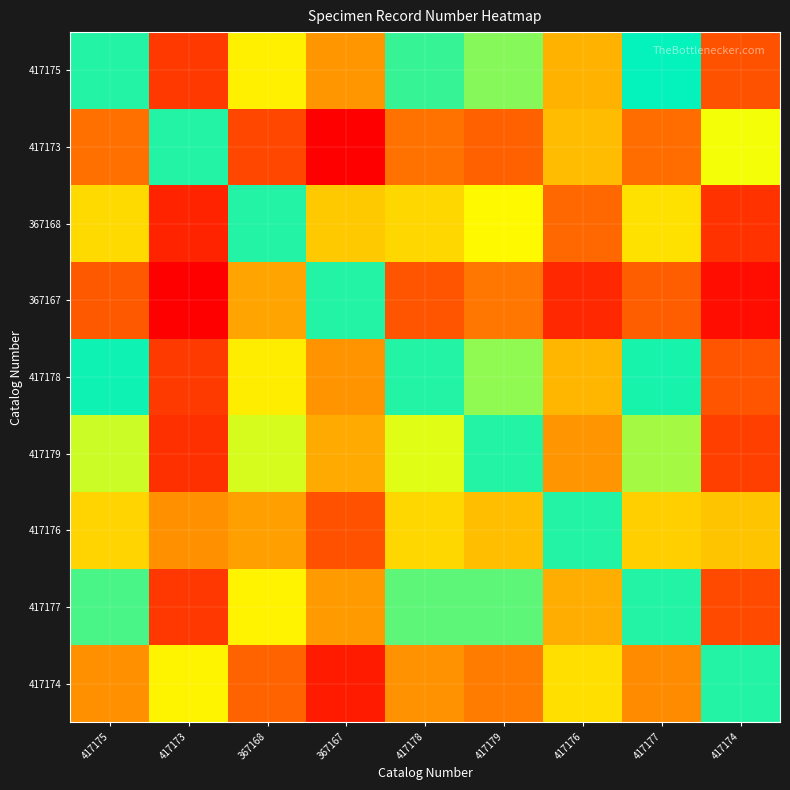

Which series has the largest range (max minus min)?

417173